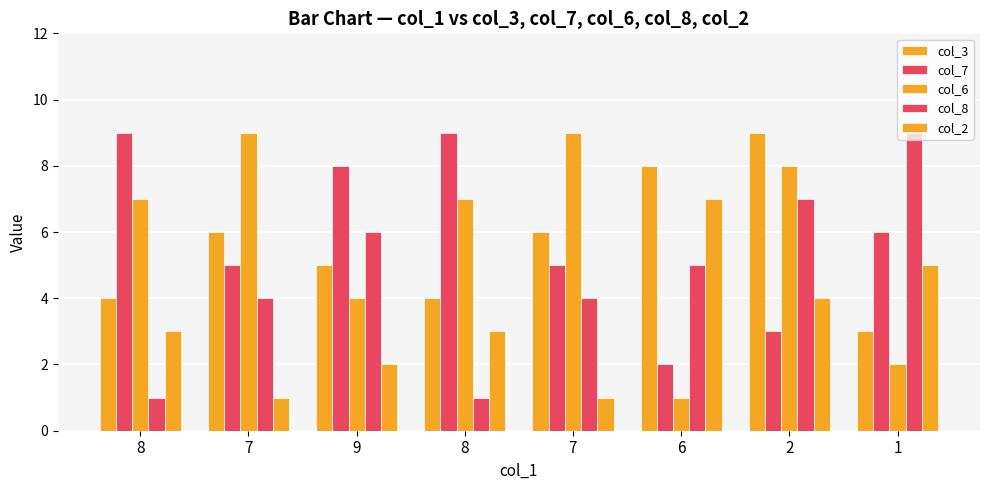

How many col_7 values are between 5 and 9?

6